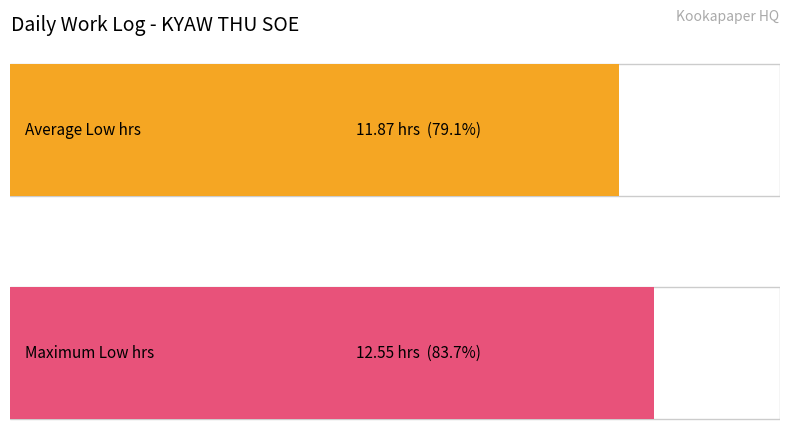

Are the bars grouped side by side (vs. stacked)?

No